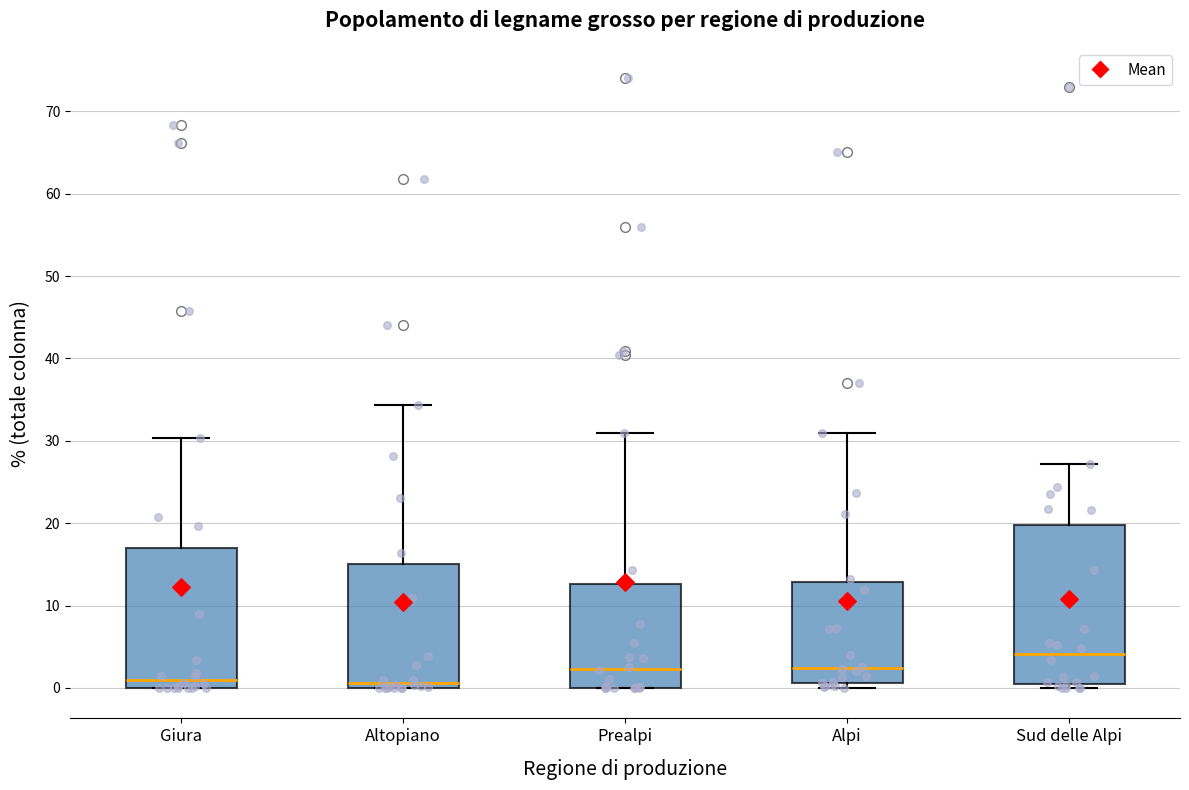

Which box's median line is the highest?

Sud delle Alpi